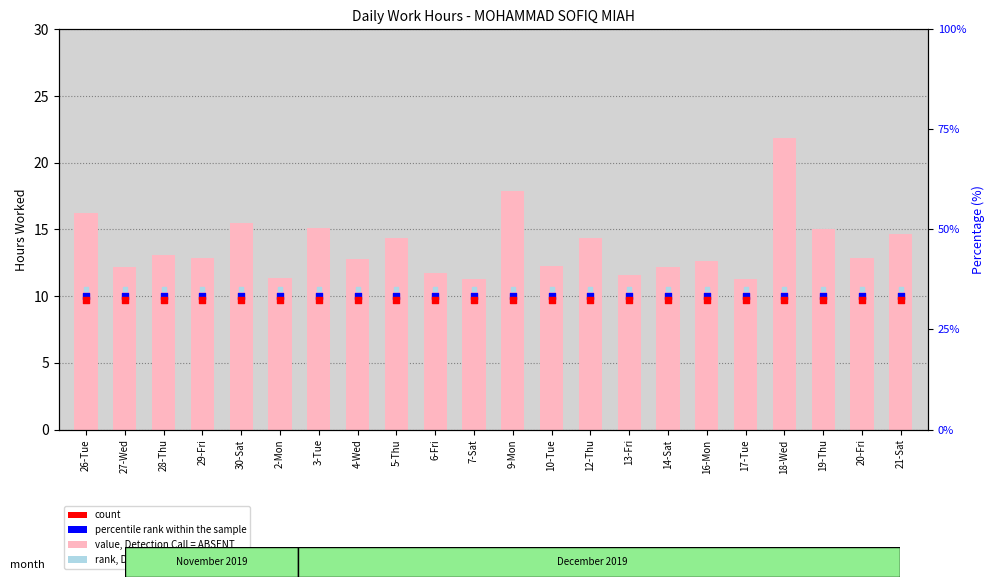

Is the value of rank, Detection Call = ABSENT at 16-Mon greater than the value of count at 2-Mon?

Yes